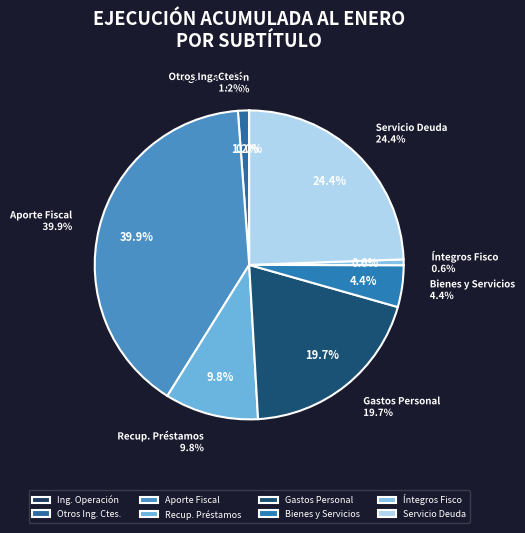

To the nearest percent, what is the difference between the GASTOS EN PERSONAL and SERVICIO DE LA DEUDA slice percentages?

5%